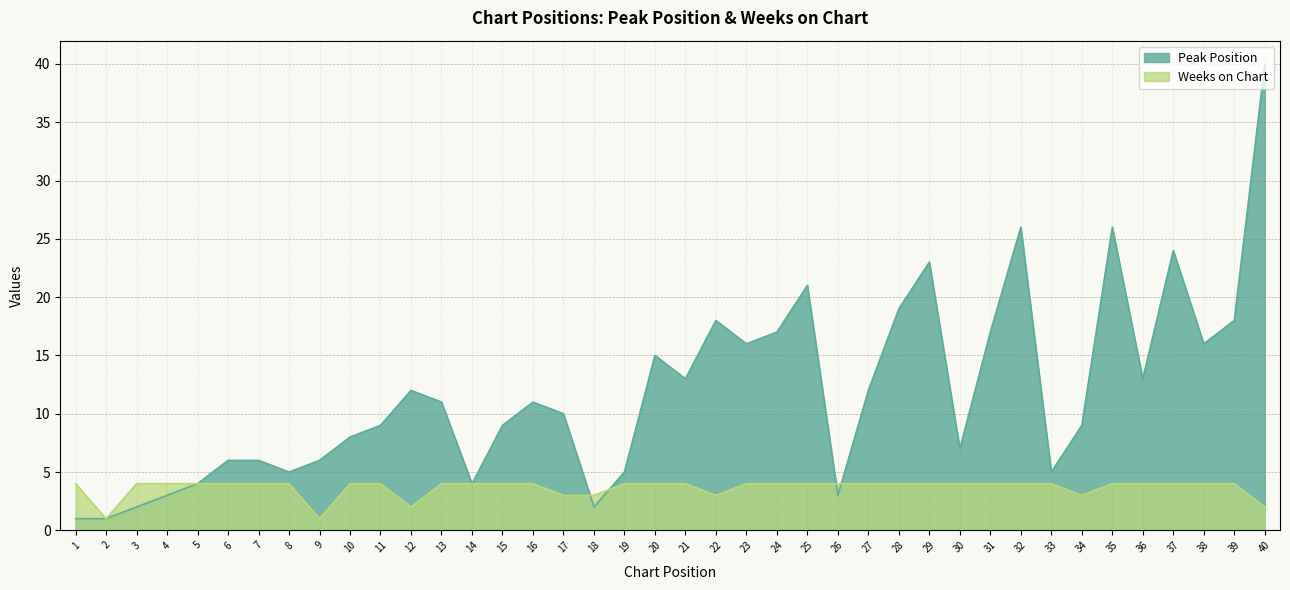

How many lines are shown in the chart?

2